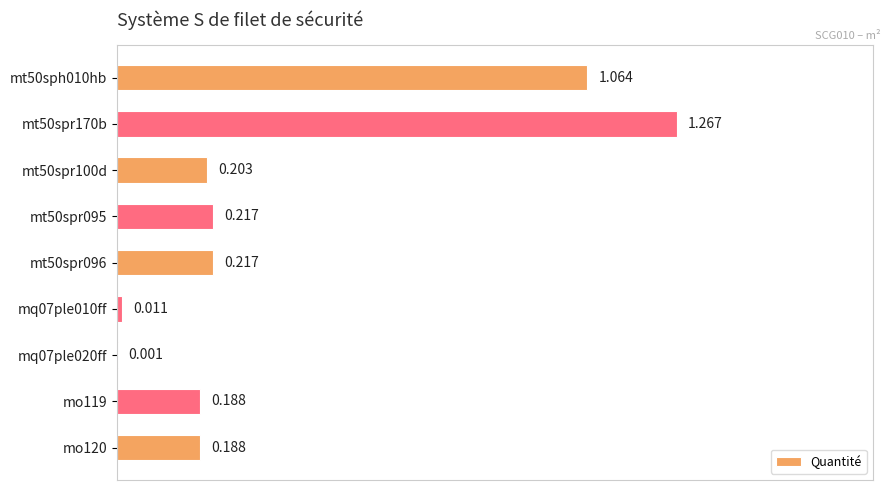

Which category has the highest value across all series?

mt50spr170b